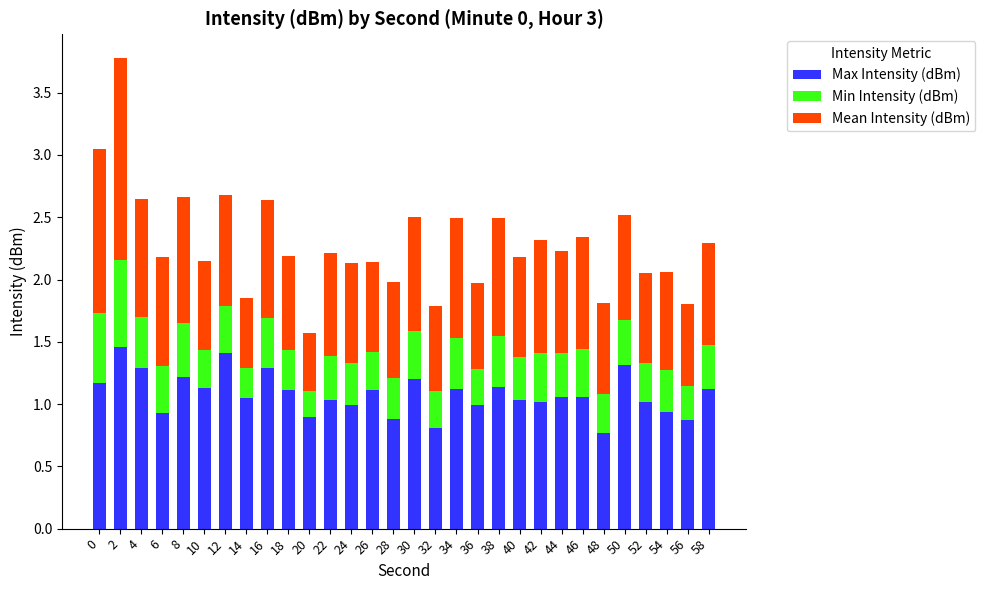

What is the total value across all series at 34?

2.5